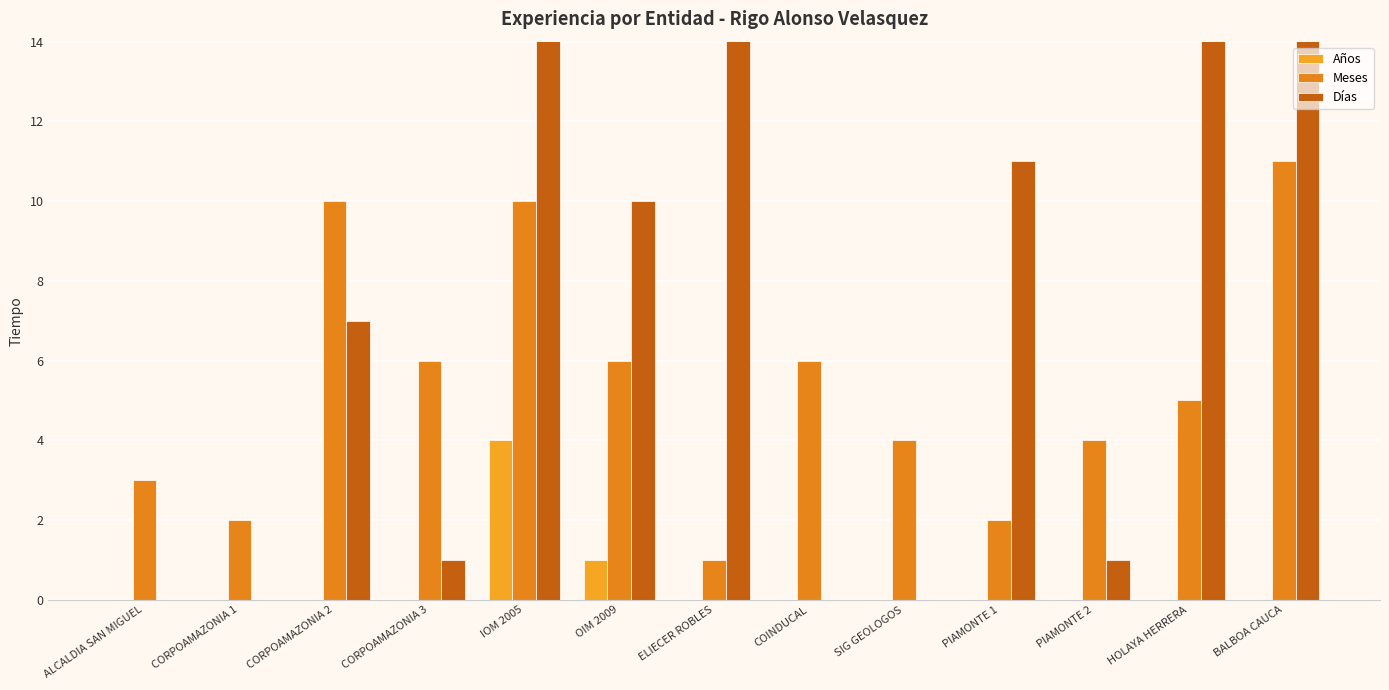

What are all the series names shown in the legend?

Años, Meses, Días